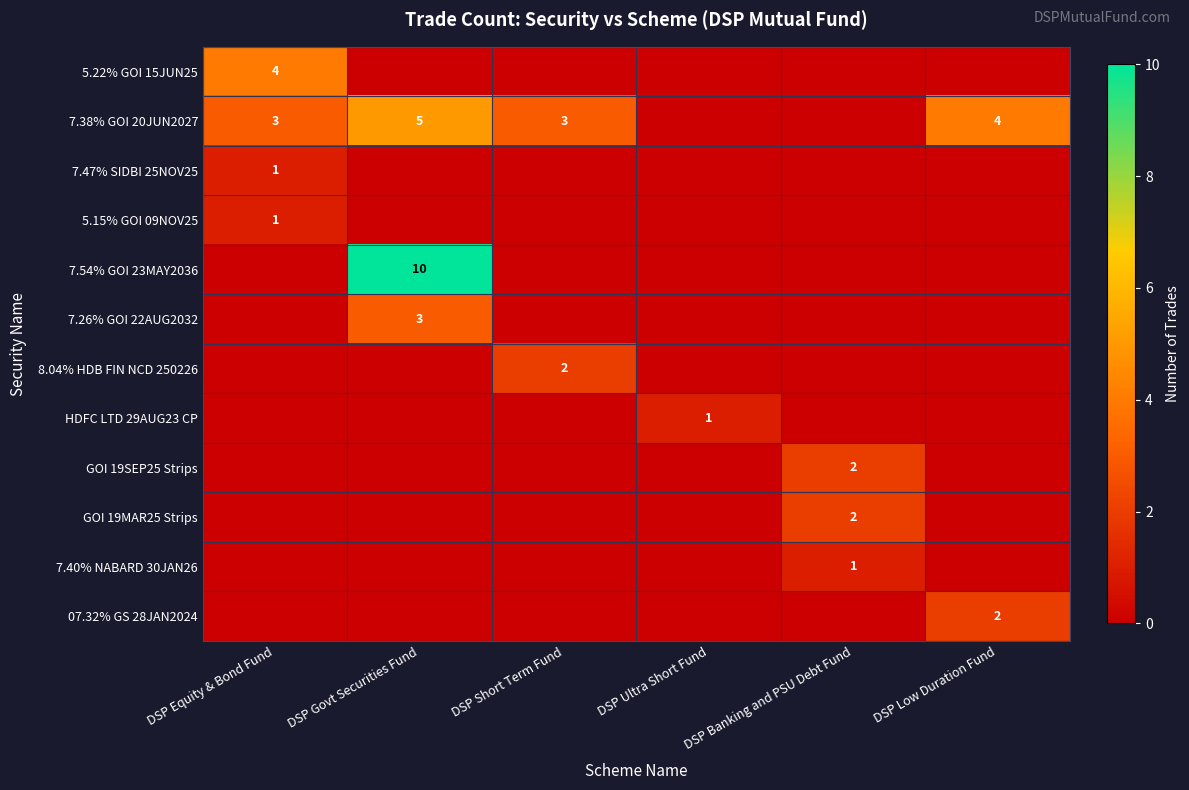

True or false: 7.47% SIDBI 25NOV25 has a value of 1 at DSP Equity & Bond Fund.

True